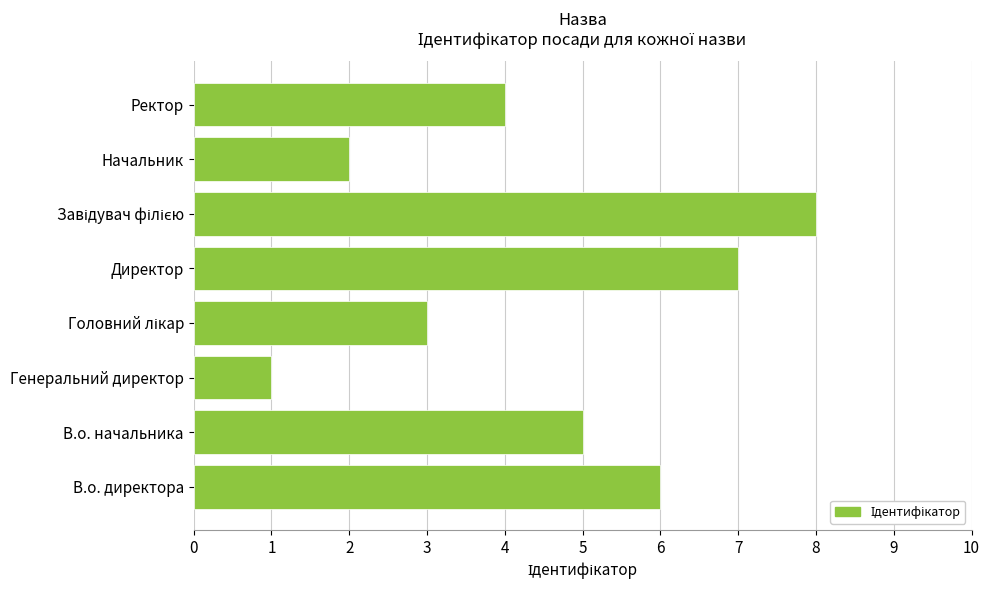

What is the greatest value displayed?

8